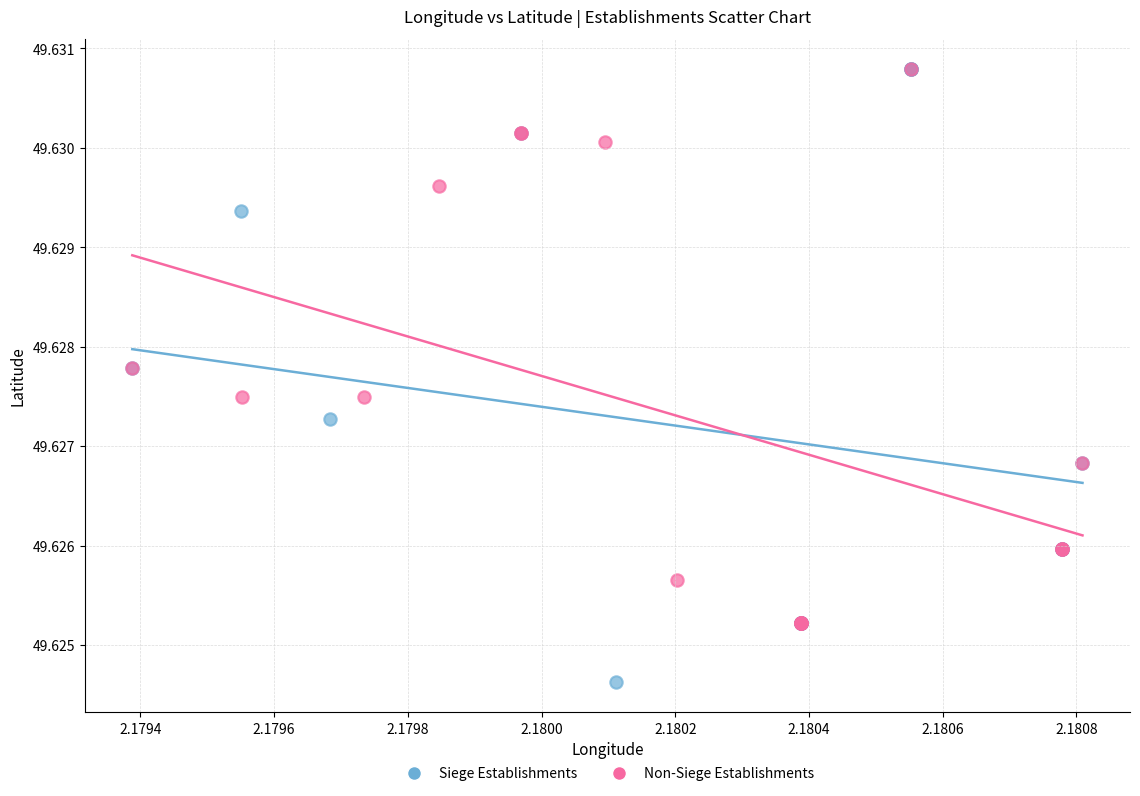

Which series contains the lowest Y value?

Siege Establishments